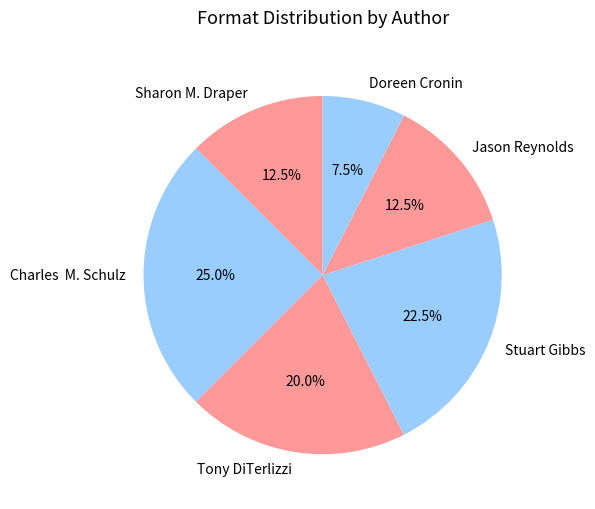

What is the largest slice in the pie chart?

Charles M. Schulz